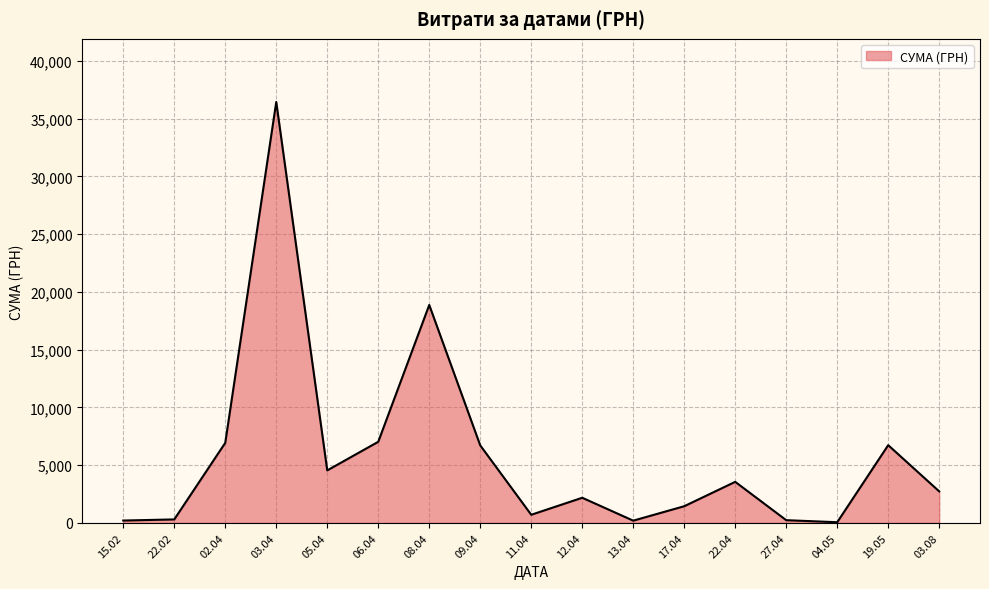

Between 12.04 and 05.04, which is larger?

05.04